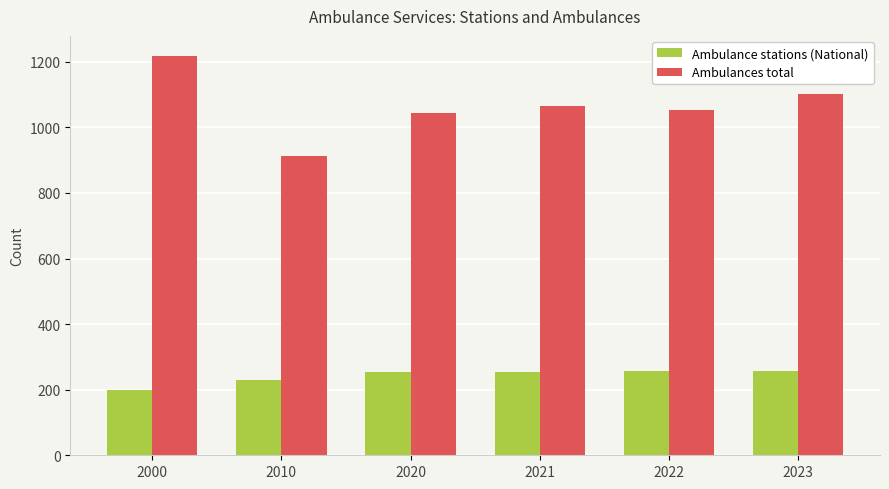

Which category has the lowest value in the Ambulance stations (National) series?

2000